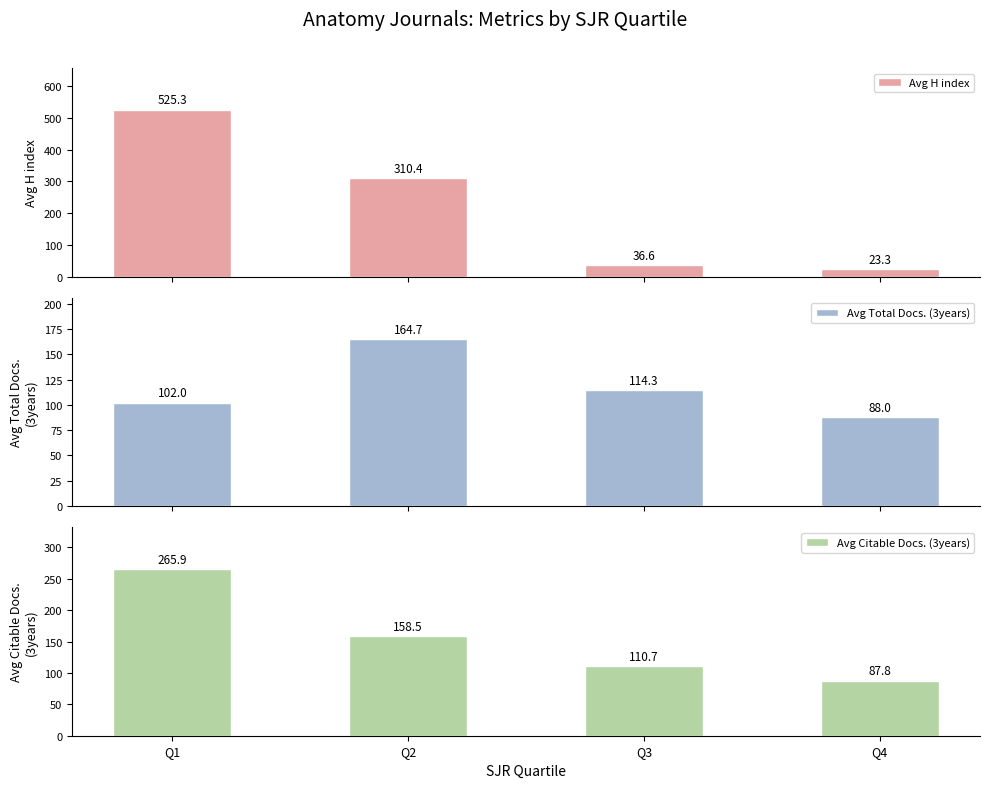

What is the minimum value for Avg H index?

23.3